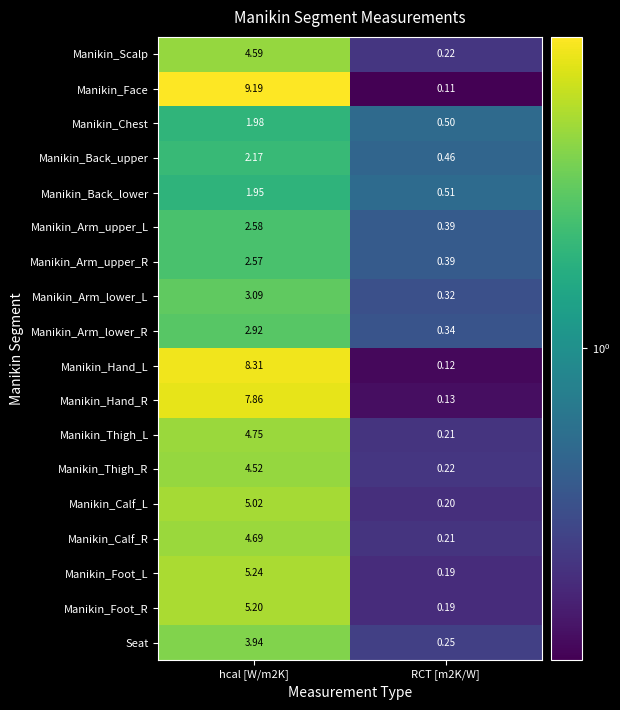

Between hcal [W/m2K] and RCT [m2K/W], which series saw the biggest shift?

Manikin_Face